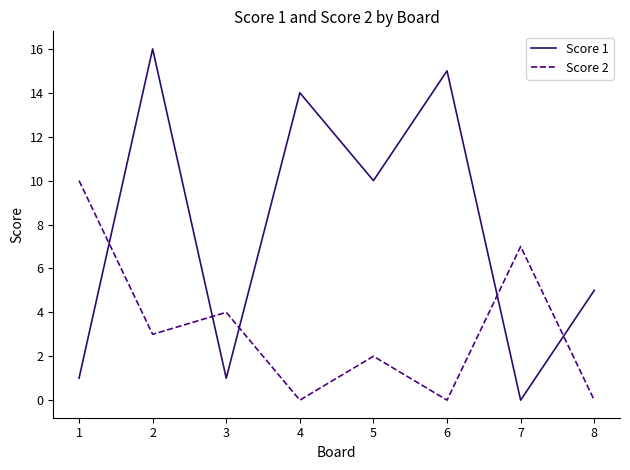

Is the value of Score 2 at 7 greater than the value of Score 1 at 1?

Yes